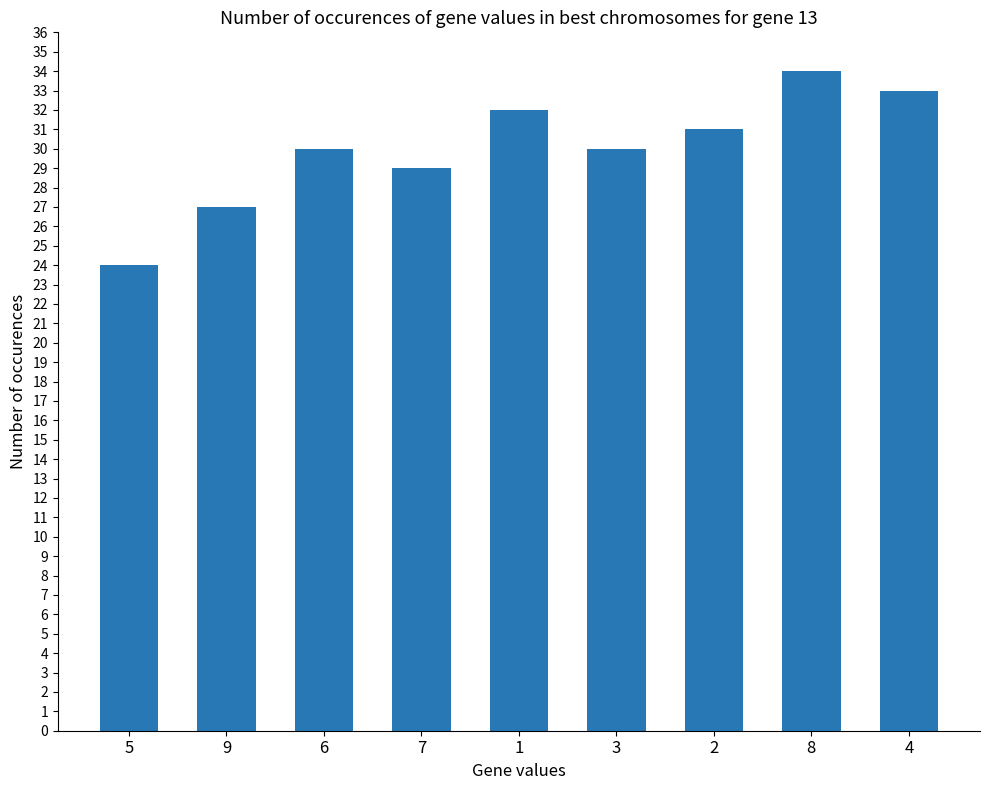

What is the approximate value at 3?

30